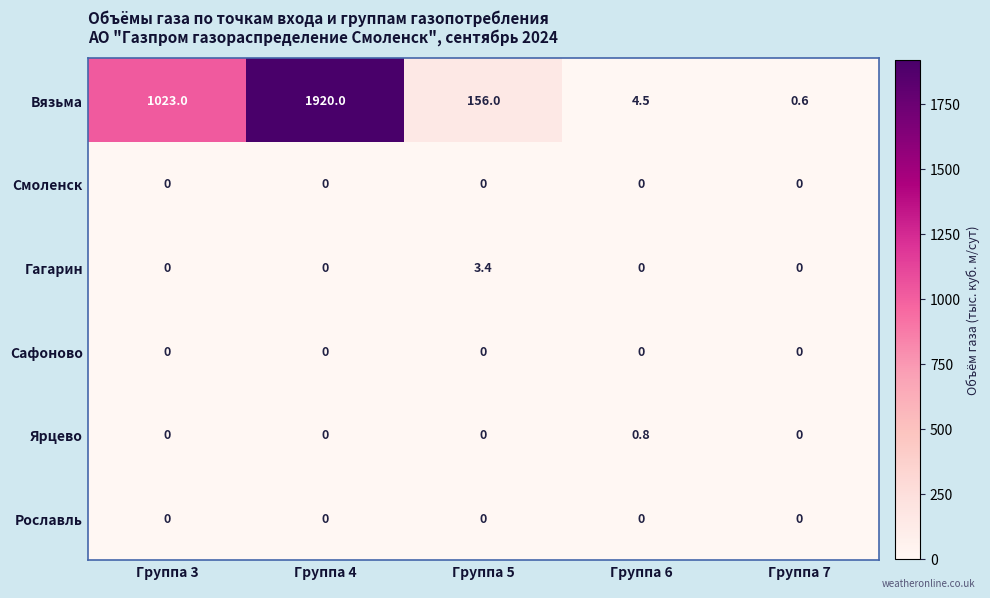

Which category has the highest value across all series?

Группа 4